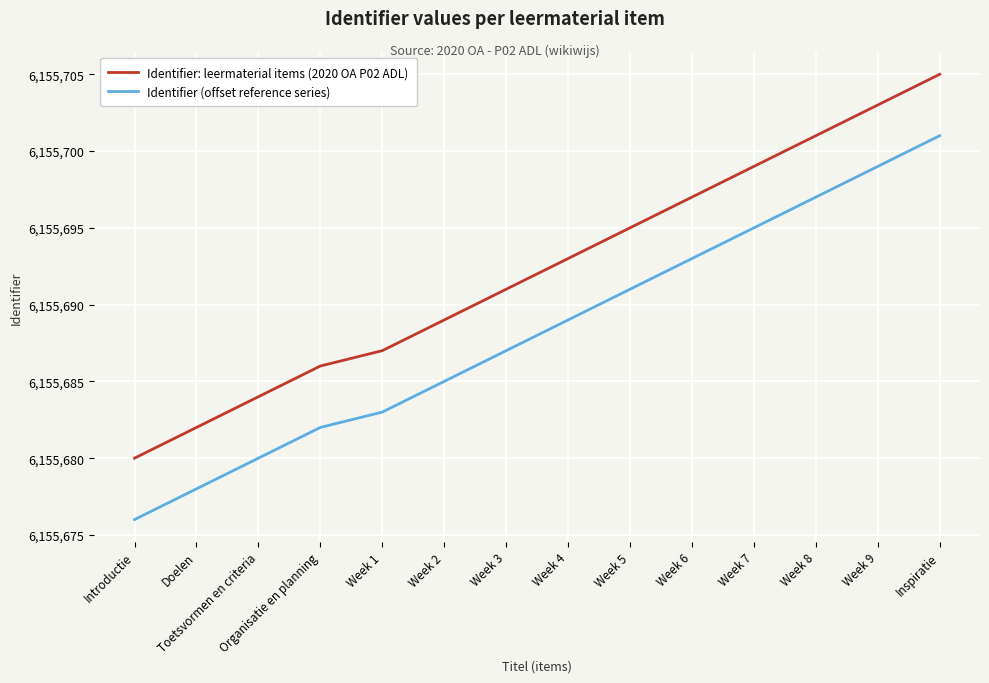

True or false: Identifier (offset reference series) and Identifier: leermaterial items (2020 OA P02 ADL) cross at least once.

False